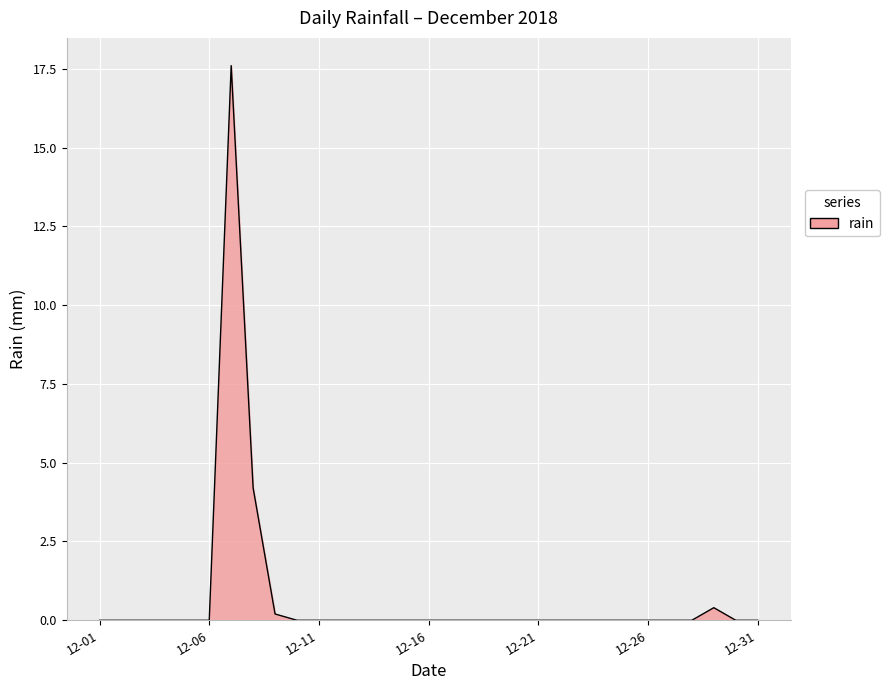

What is the maximum value shown in the chart?

17.6